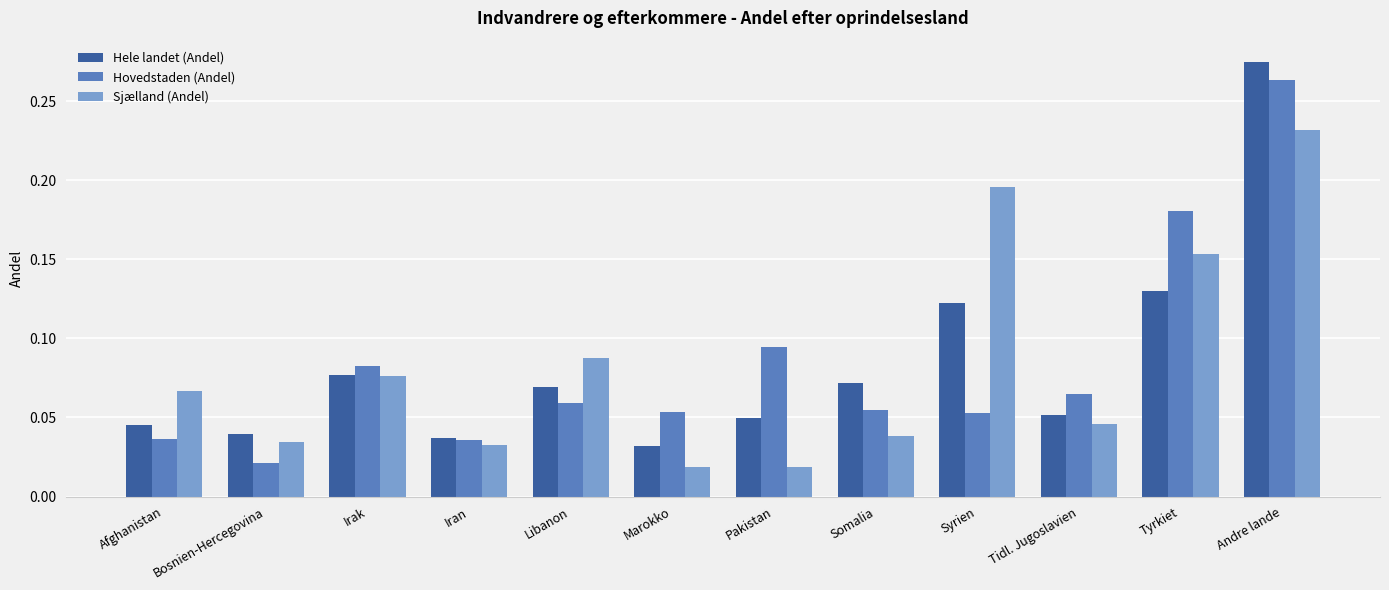

Which label corresponds to the largest value in the chart?

Andre lande